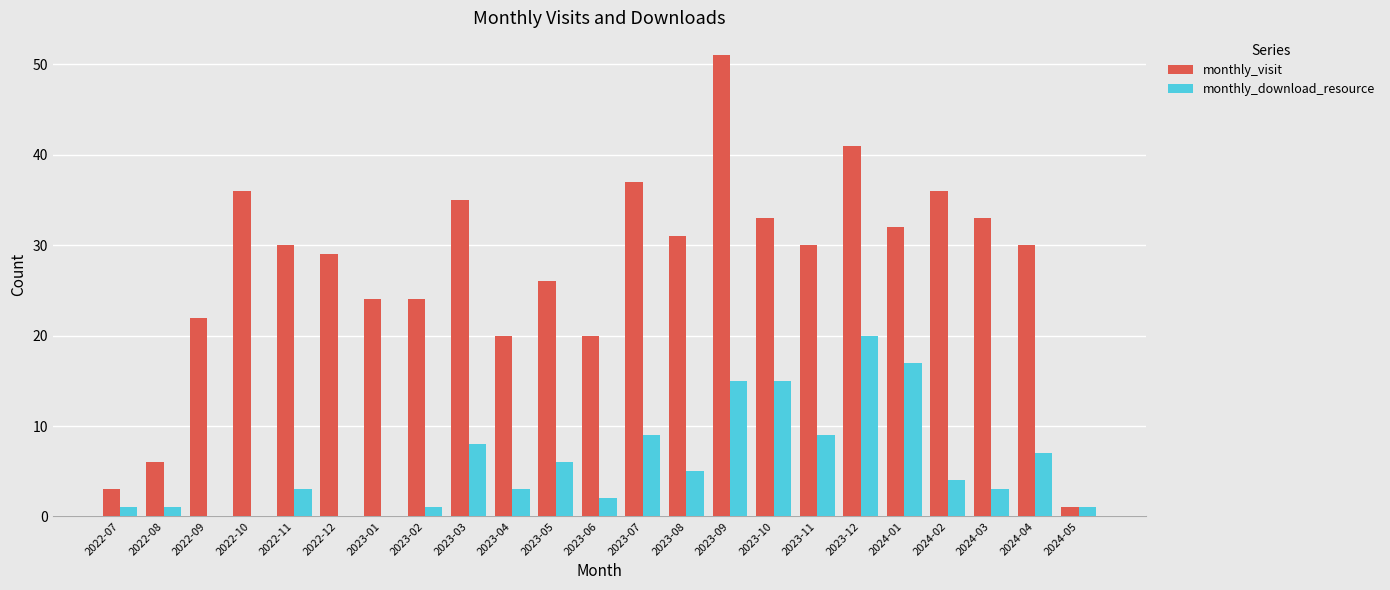

Is the value of monthly_download_resource at 2023-01 greater than the value of monthly_visit at 2023-09?

No